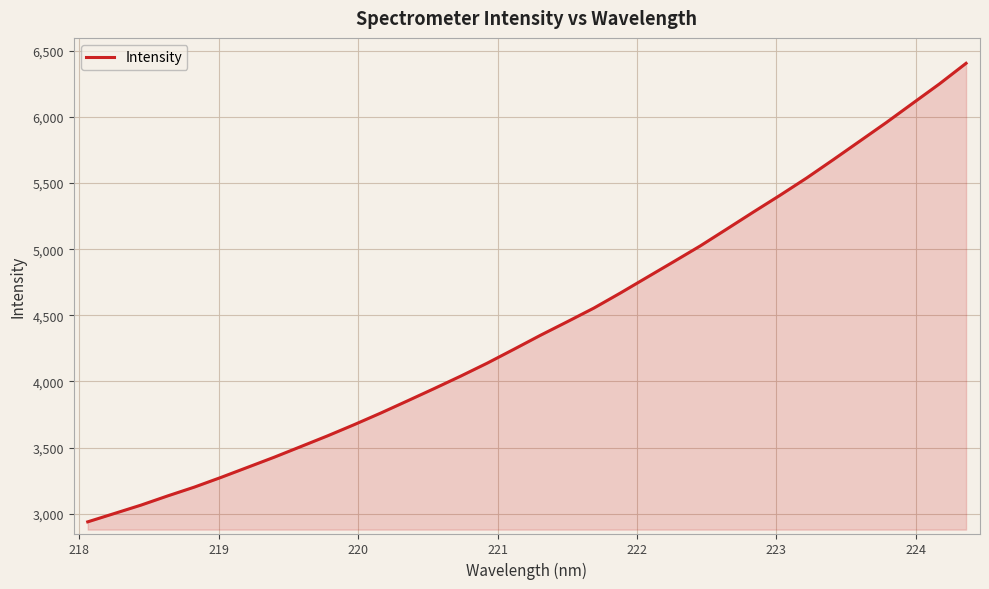

What is the smallest value displayed?

2939.0